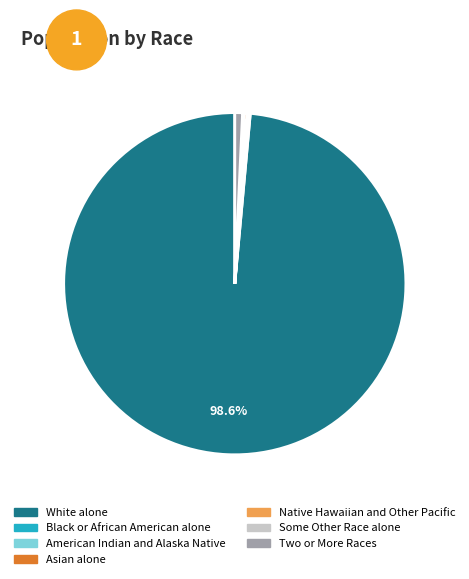

Is the sum of Two or More Races and White alone greater than half?

Yes